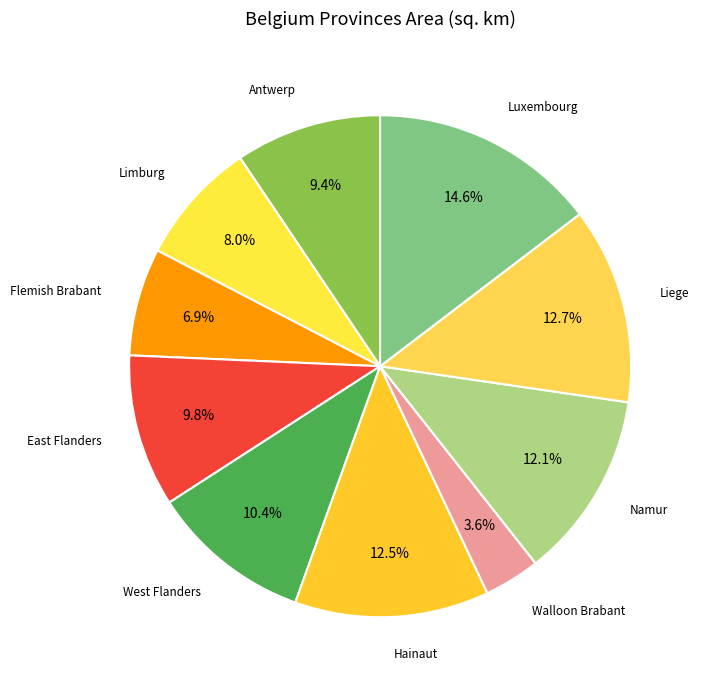

To the nearest percent, what is the difference between the largest and smallest slice percentages?

11%